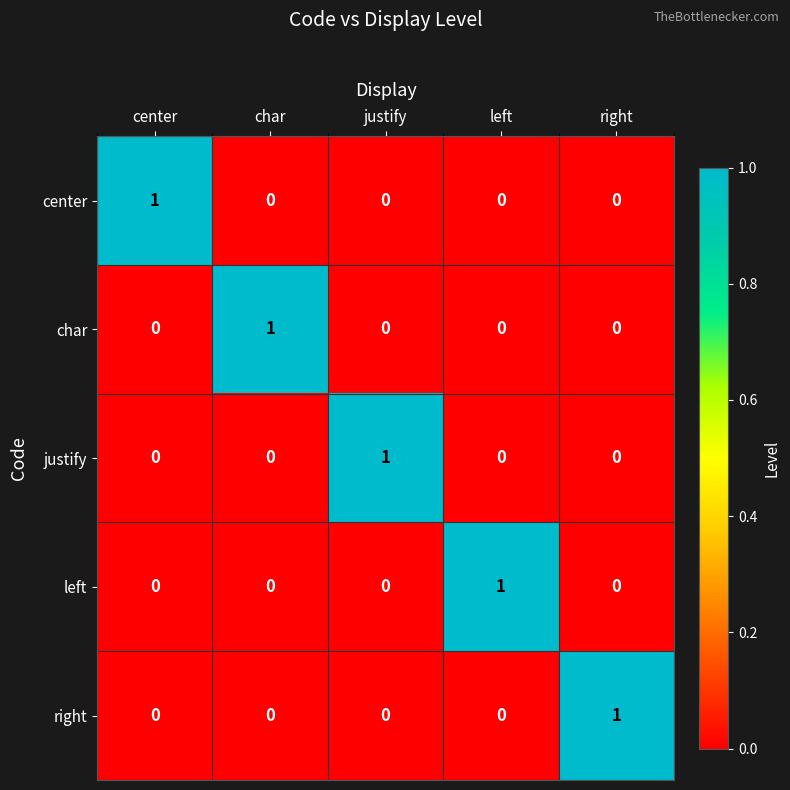

Reading right to left, transcribe all the data shown in this chart.

center: 0	0	0	0	1
char: 0	0	0	1	0
justify: 0	0	1	0	0
left: 0	1	0	0	0
right: 1	0	0	0	0